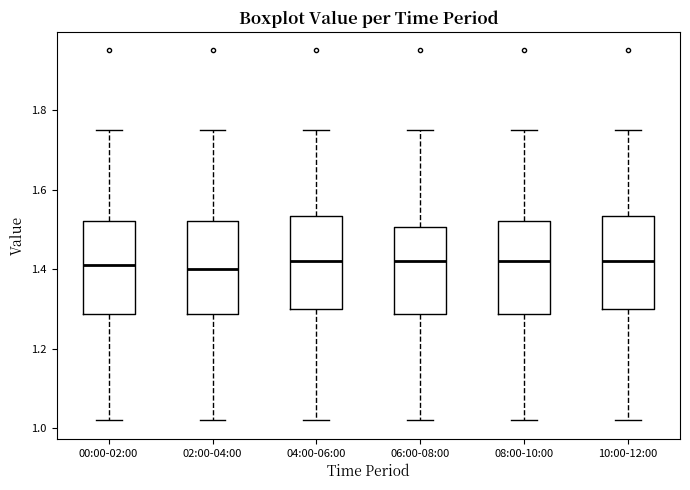

Where does the upper whisker of the box for 06:00-08:00 end on the y-axis? The values are not printed on the chart, so give them approximately, as read against the axis.

1.76